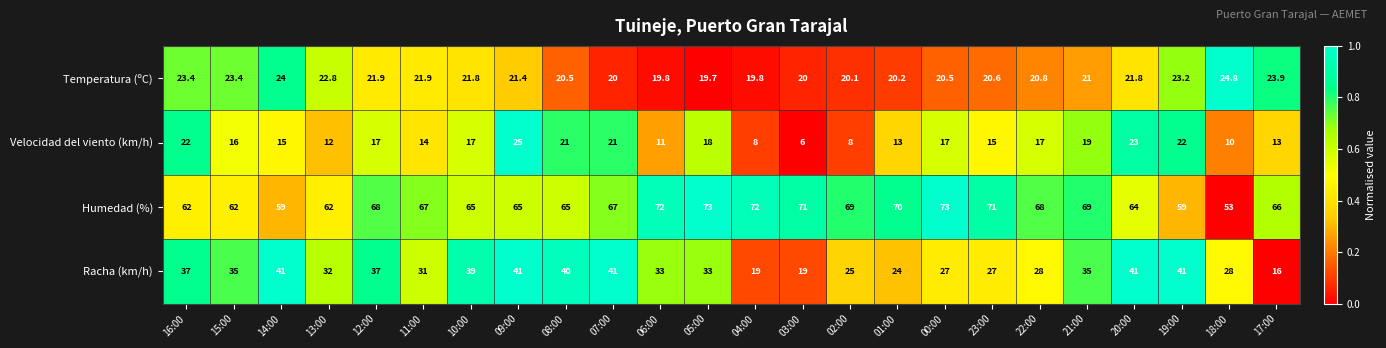

True or false: Humedad (%) has a value of 73.0 at 05:00.

True